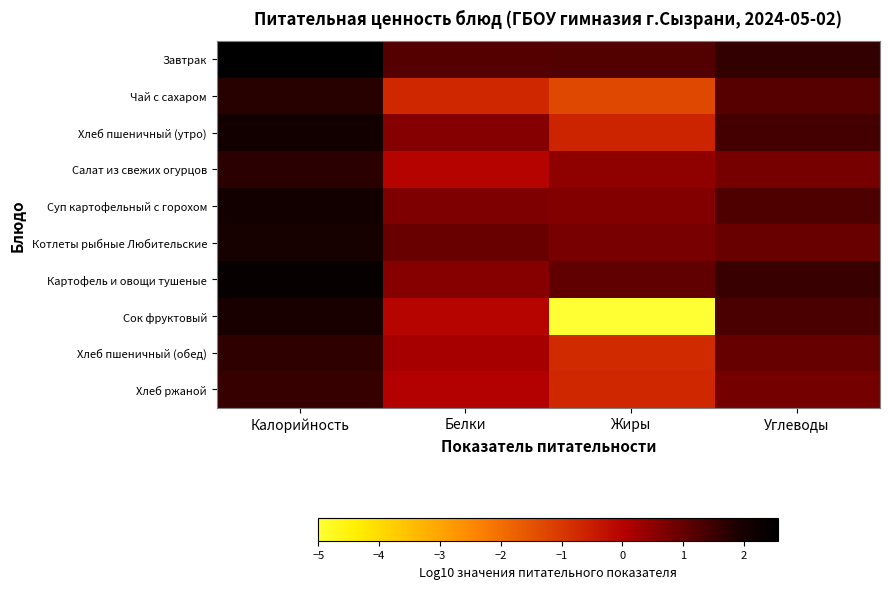

Reading left to right, list all the values displayed in this chart.

Завтрак: Калорийность=2.6	Белки=1.2	Жиры=1.2	Углеводы=1.6
Чай с сахаром: Калорийность=1.8	Белки=-0.7	Жиры=-1.3	Углеводы=1.2
Хлеб пшеничный (утро): Калорийность=2.1	Белки=0.6	Жиры=-0.6	Углеводы=1.4
Салат из свежих огурцов: Калорийность=1.7	Белки=-0.0	Жиры=0.5	Углеводы=0.8
Суп картофельный с горохом: Калорийность=2.1	Белки=0.7	Жиры=0.6	Углеводы=1.3
Котлеты рыбные Любительские: Калорийность=2.0	Белки=1.0	Жиры=0.7	Углеводы=1.0
Картофель и овощи тушеные: Калорийность=2.4	Белки=0.6	Жиры=1.1	Углеводы=1.5
Сок фруктовый: Калорийность=1.9	Белки=-0.0	Жиры=-5.0	Углеводы=1.3
Хлеб пшеничный (обед): Калорийность=1.7	Белки=0.2	Жиры=-0.7	Углеводы=1.0
Хлеб ржаной: Калорийность=1.6	Белки=0.0	Жиры=-0.7	Углеводы=0.8